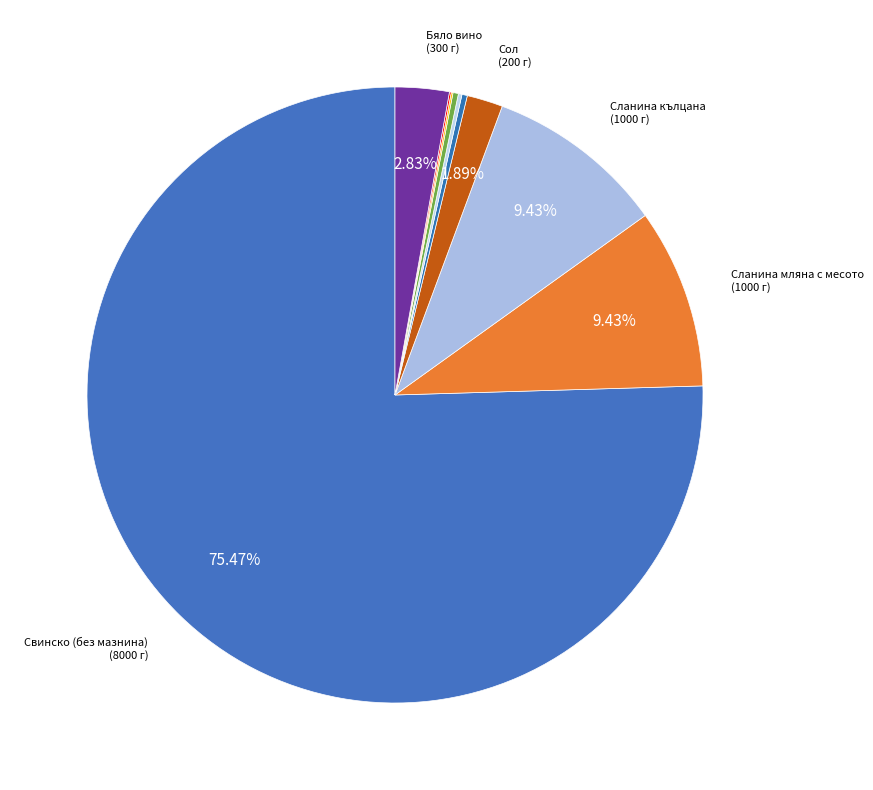

Rank the categories by value from lowest to highest.

Черен пипер (цял), Индийско орехче, Глюкоза, Захар, Черен пипер (млян), Сол, Бяло вино, Сланина мляна с месото, Сланина кълцана, Свинско (без мазнина)